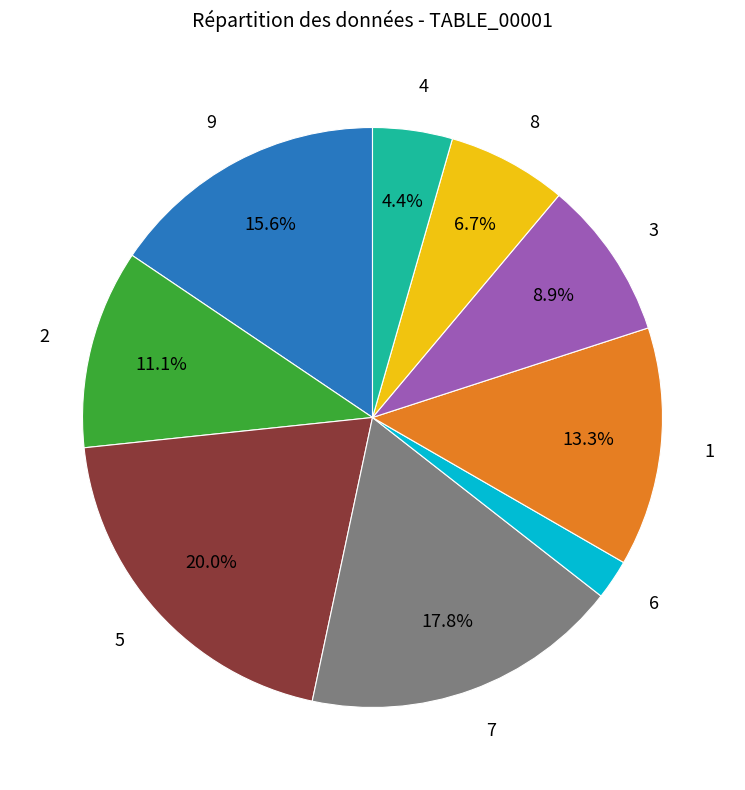

Is there any slice that represents more than half of the pie?

No